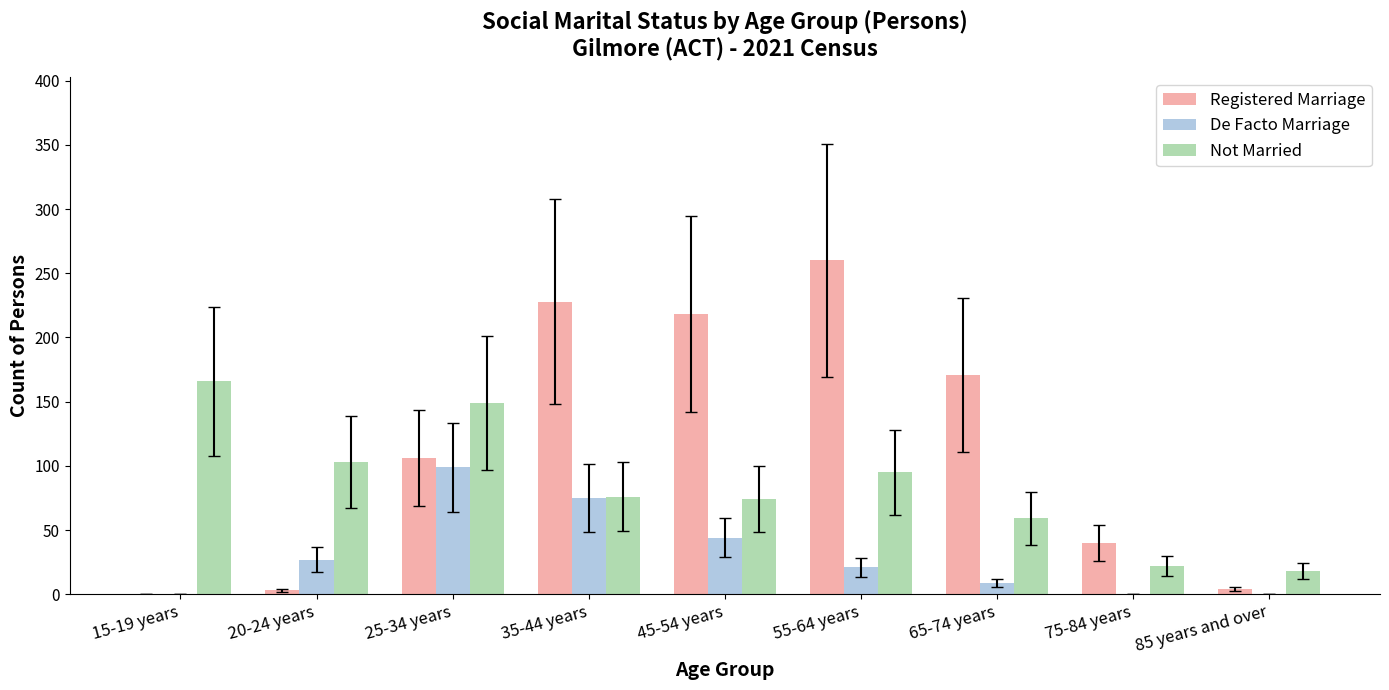

Where is Registered Marriage nearest to the value 130?

25-34 years